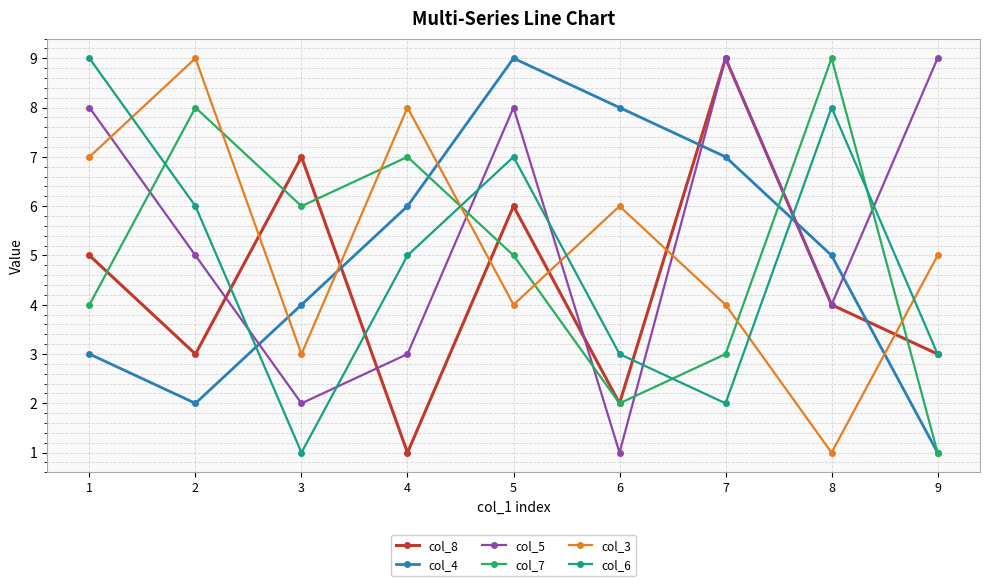

How many categories are shown in the chart?

9